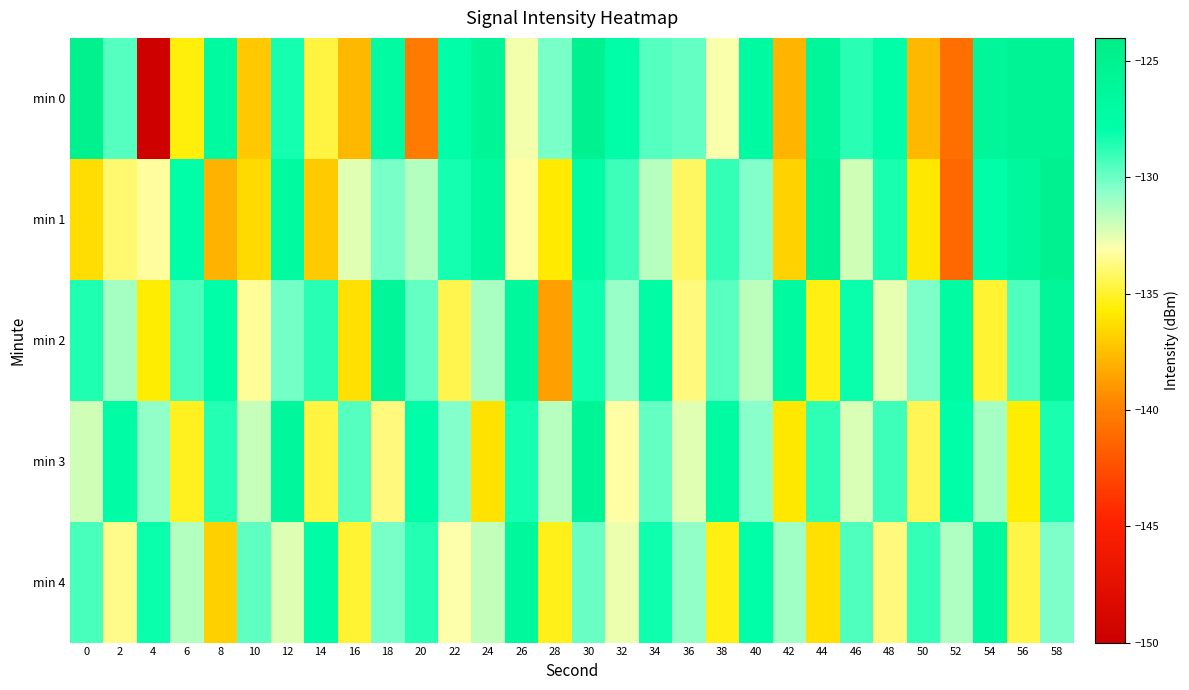

At 12, list the series in order from smallest to largest.

min 4, min 2, min 0, min 1, min 3